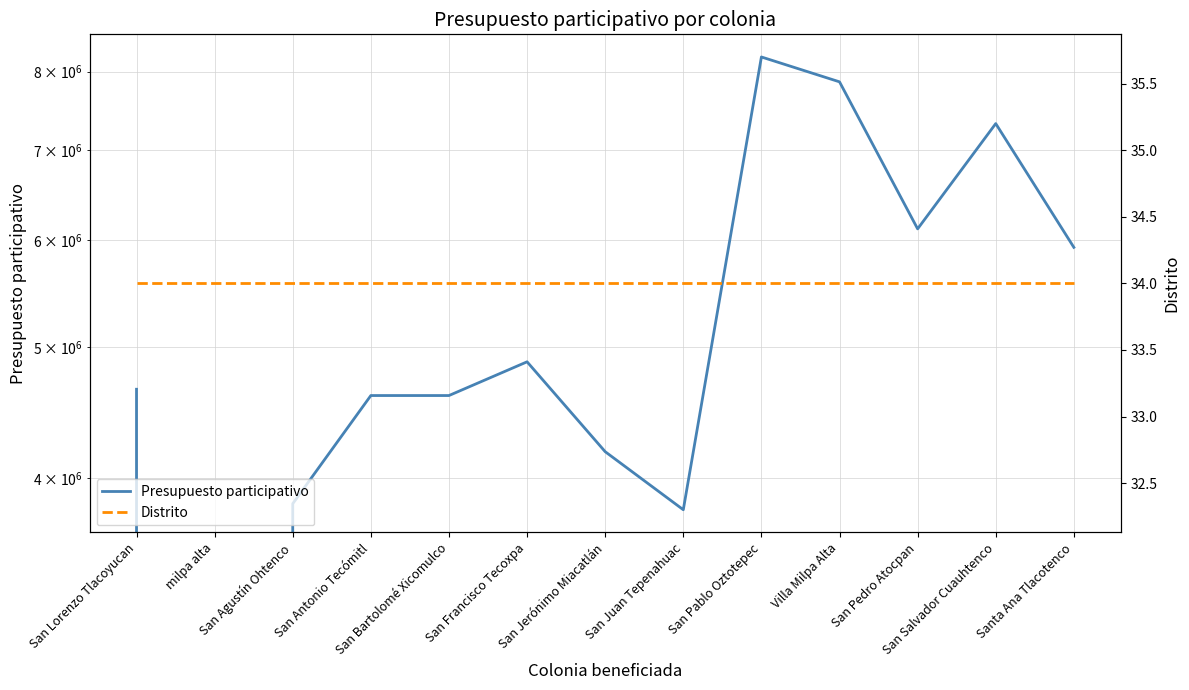

What is the value of the Presupuesto participativo point at the 9th from the left?

8203745